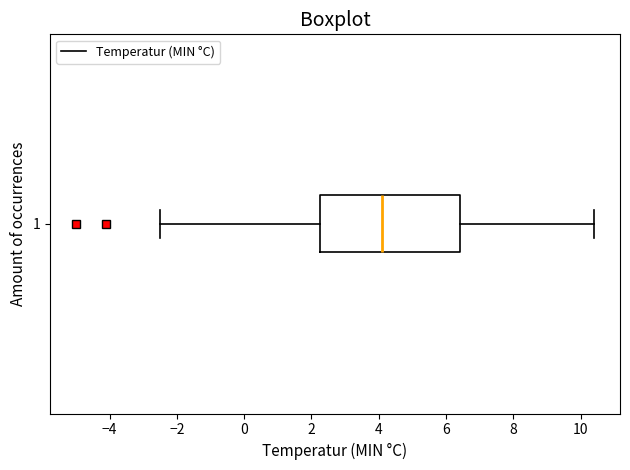

Transcribe this box plot: give where the median line is, the range the box spans, and where the two whiskers end, as read against the x-axis. The values are not printed on the chart, so give them approximately, as read against the axis.

median 4.2, box 2.2 to 6.4, whiskers -2.4 to 10.4